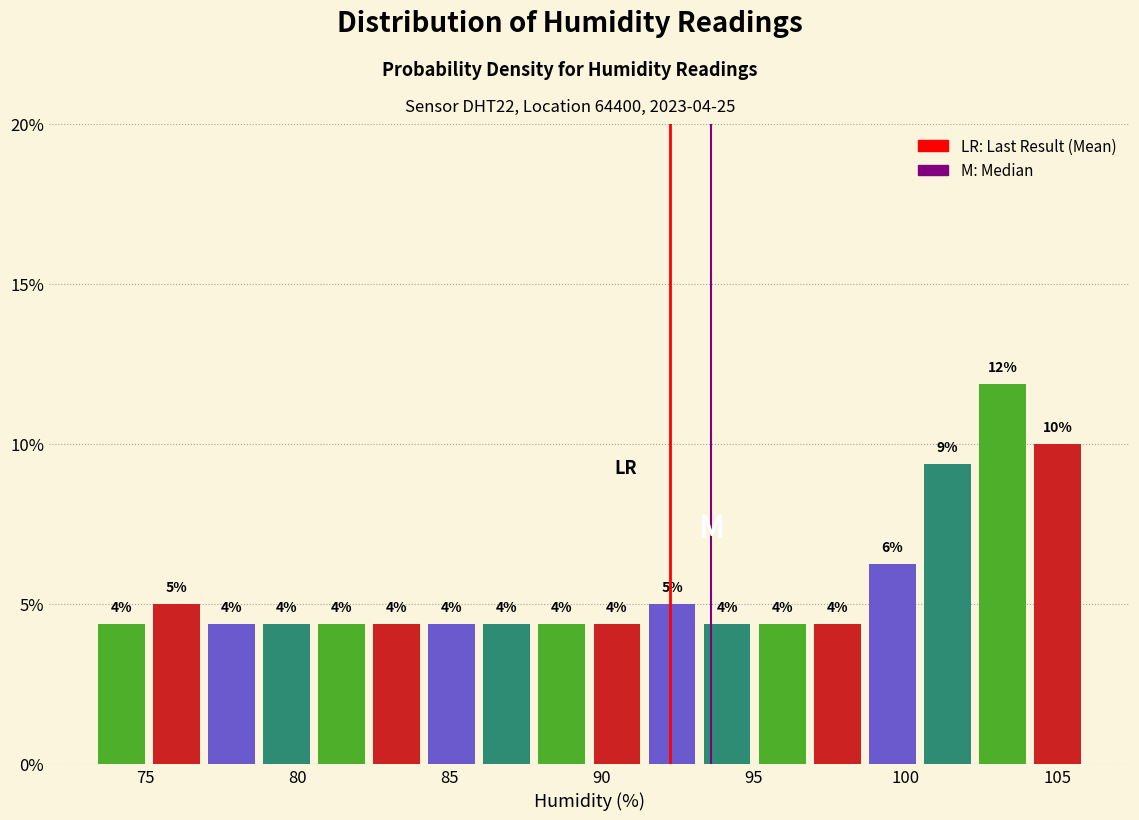

Read against the x-axis, roughly where is the centre of the tallest bar?

103.0